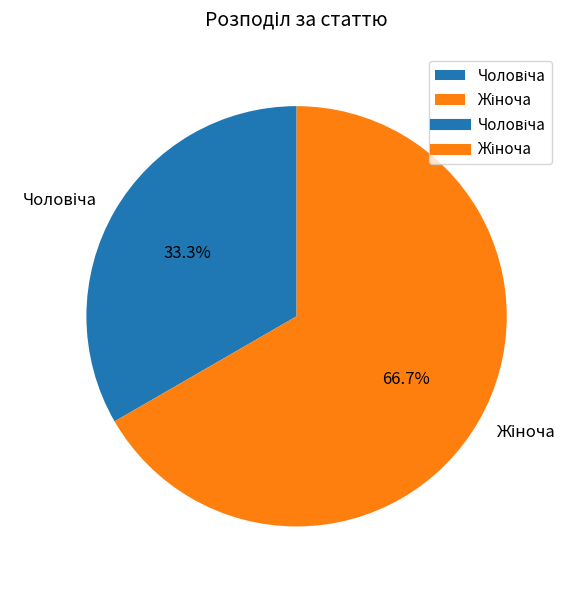

Is there a majority slice in this chart?

Yes